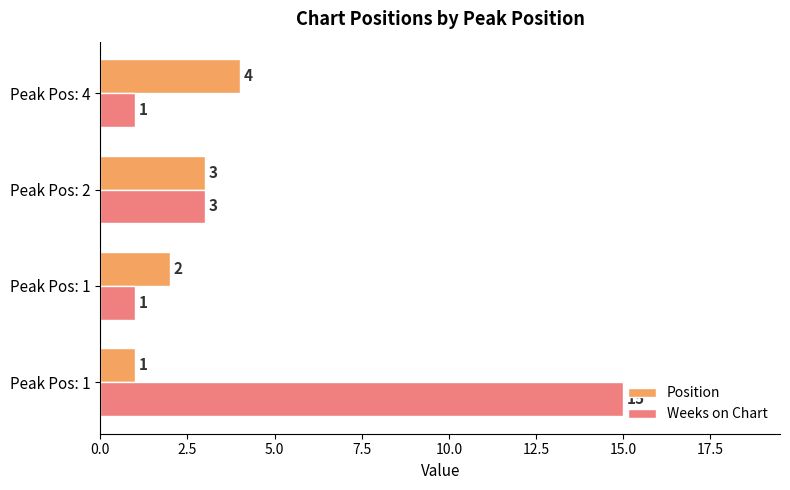

Count the Weeks on Chart values in the range 1 to 15.

4